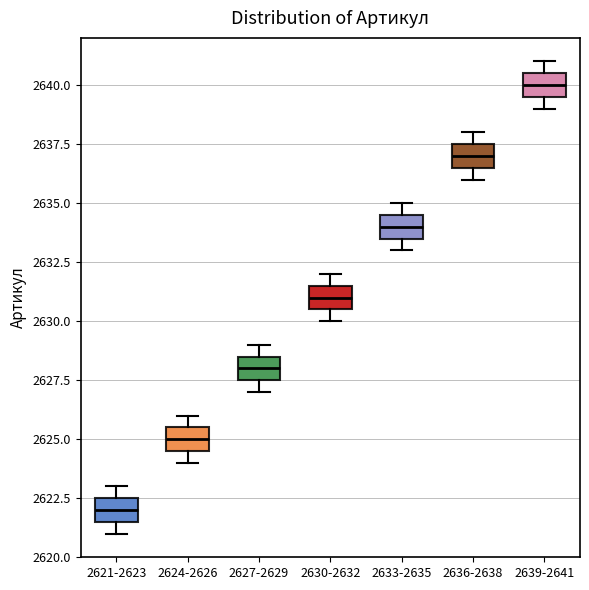

Which box has the highest median line?

2639-2641